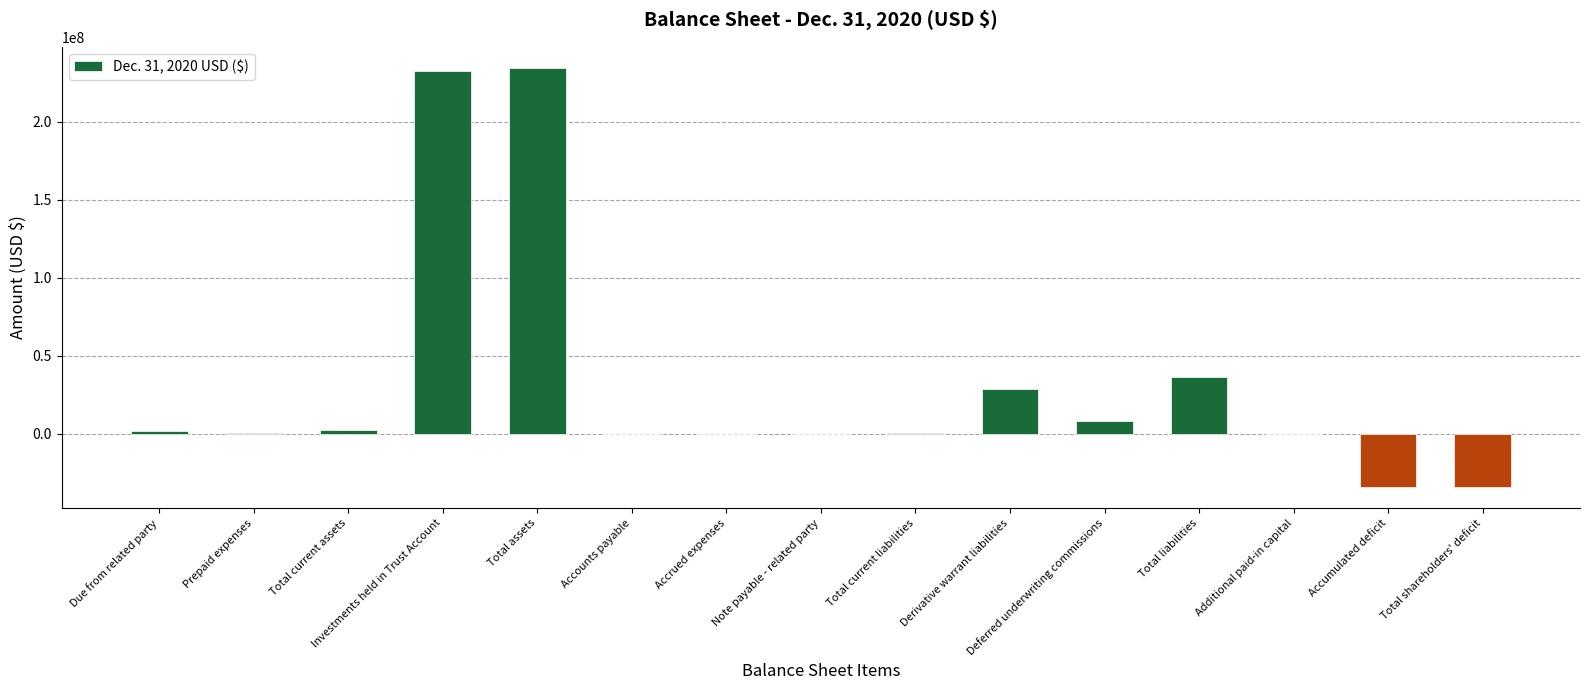

The chart shows a value of 8050000 at Deferred underwriting commissions. True or false?

True